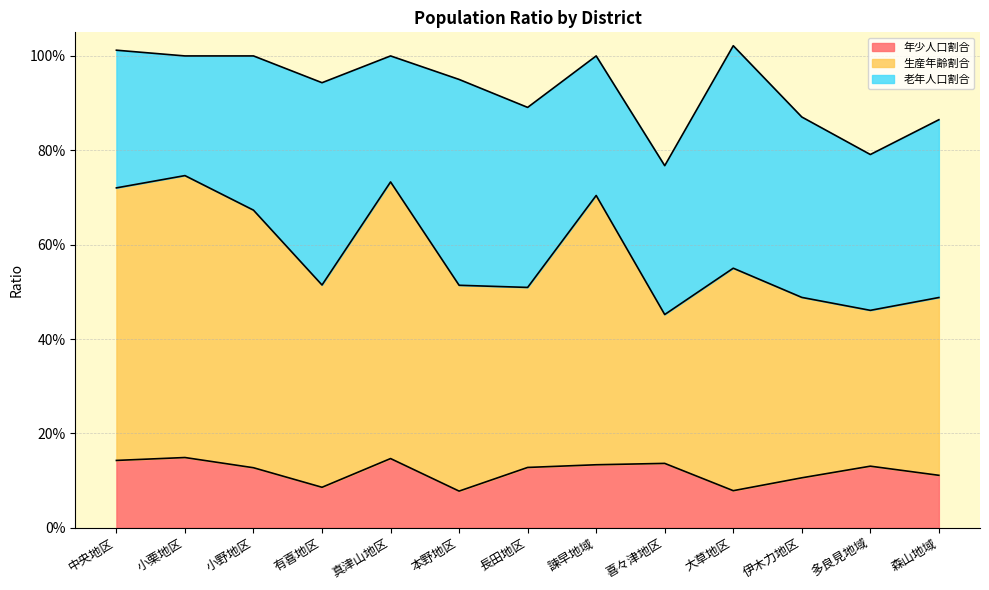

In 年少人口割合, how many points are lower than both neighbors (excluding endpoints)?

3